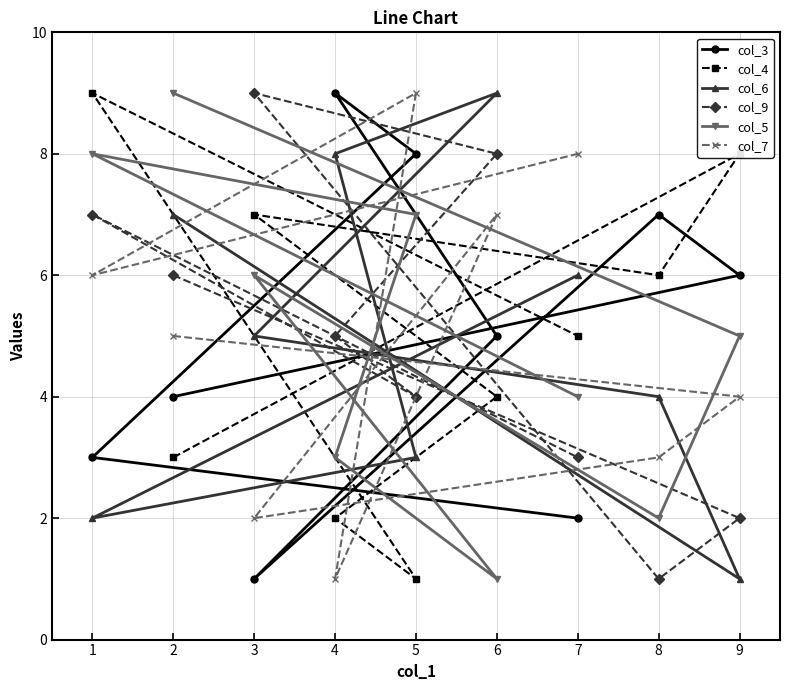

What is the average value of the col_5 series?

5